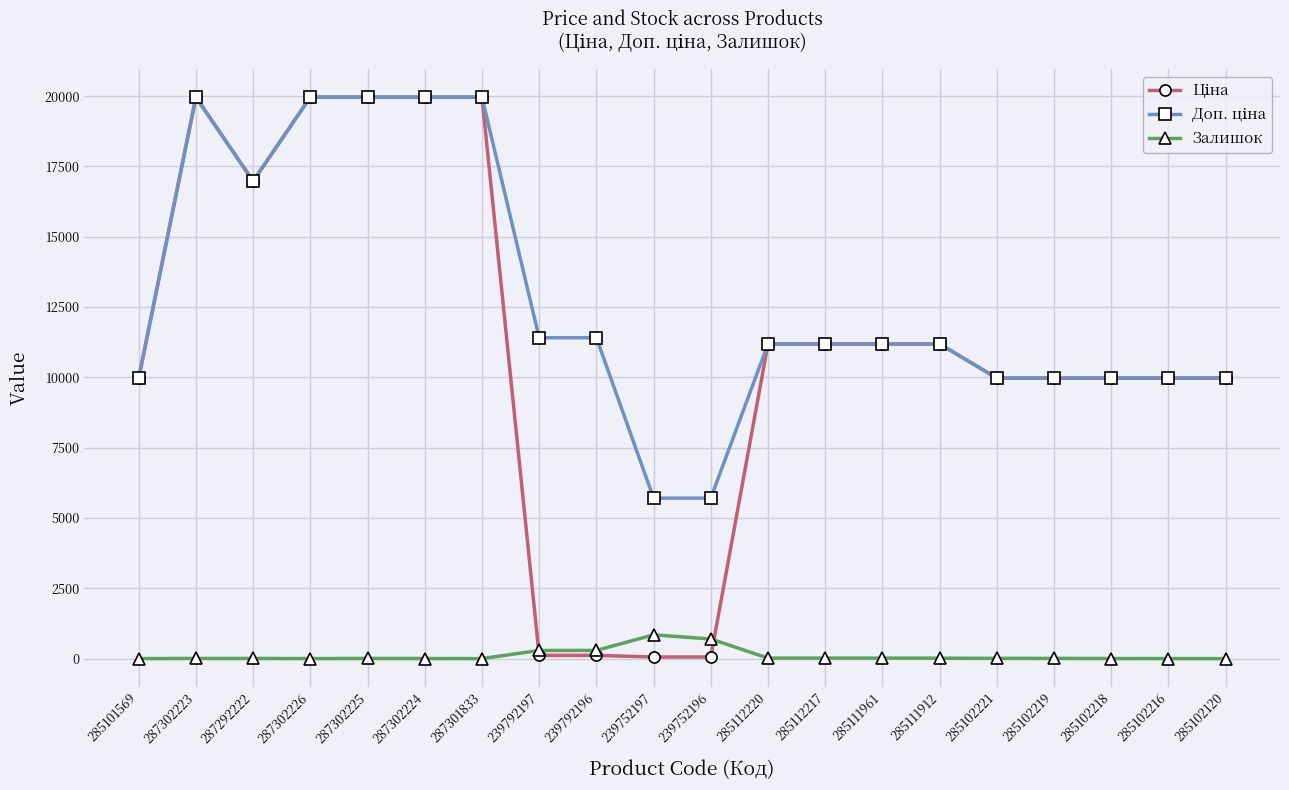

The Залишок series shows 8.0 at 285102221. True or false?

True